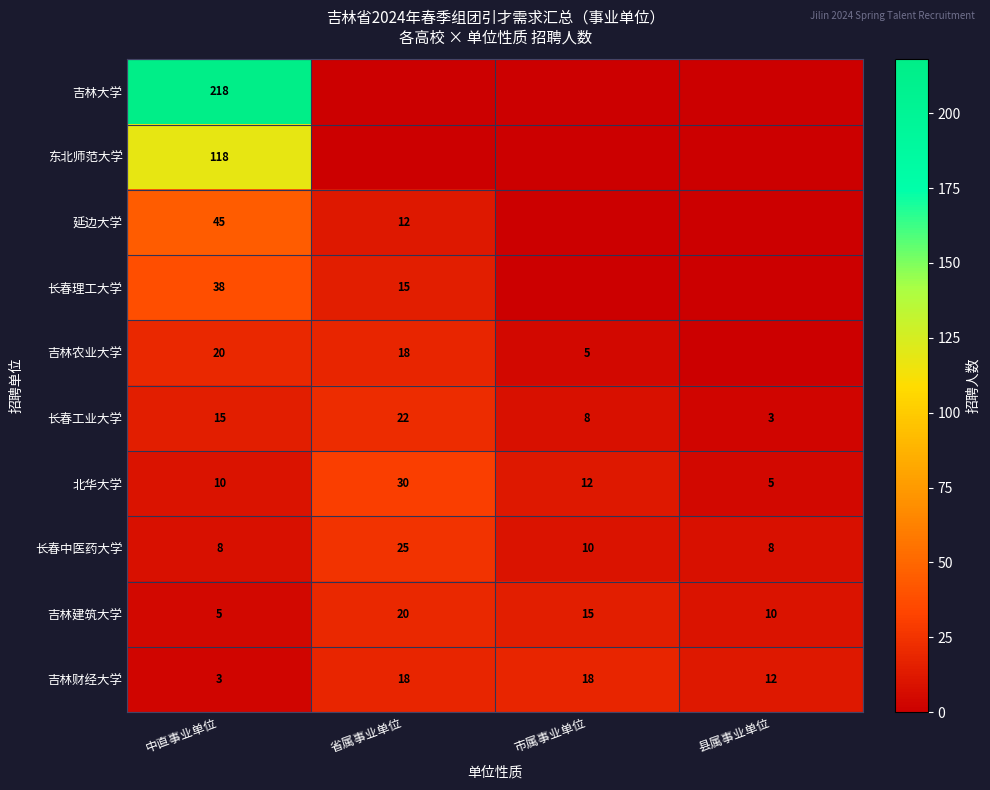

The value of 长春工业大学 at 省属事业单位 is 8. True or false?

False